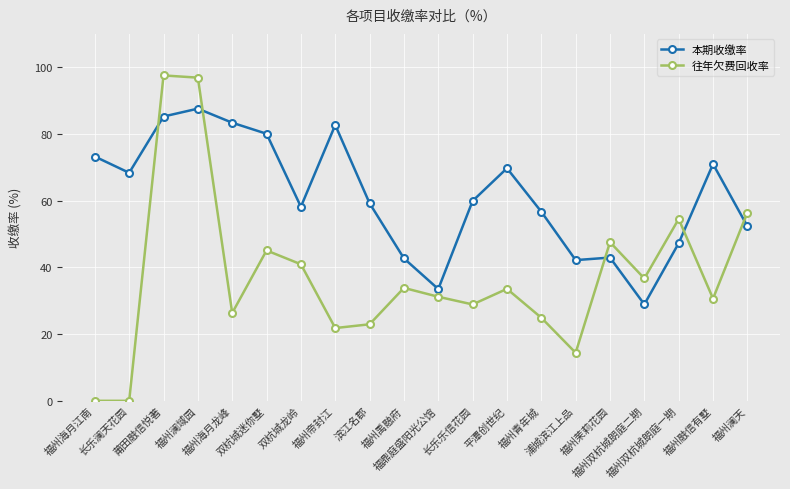

The value of 往年欠费回收率 at 双杭城龙岭 is 40.9. True or false?

True